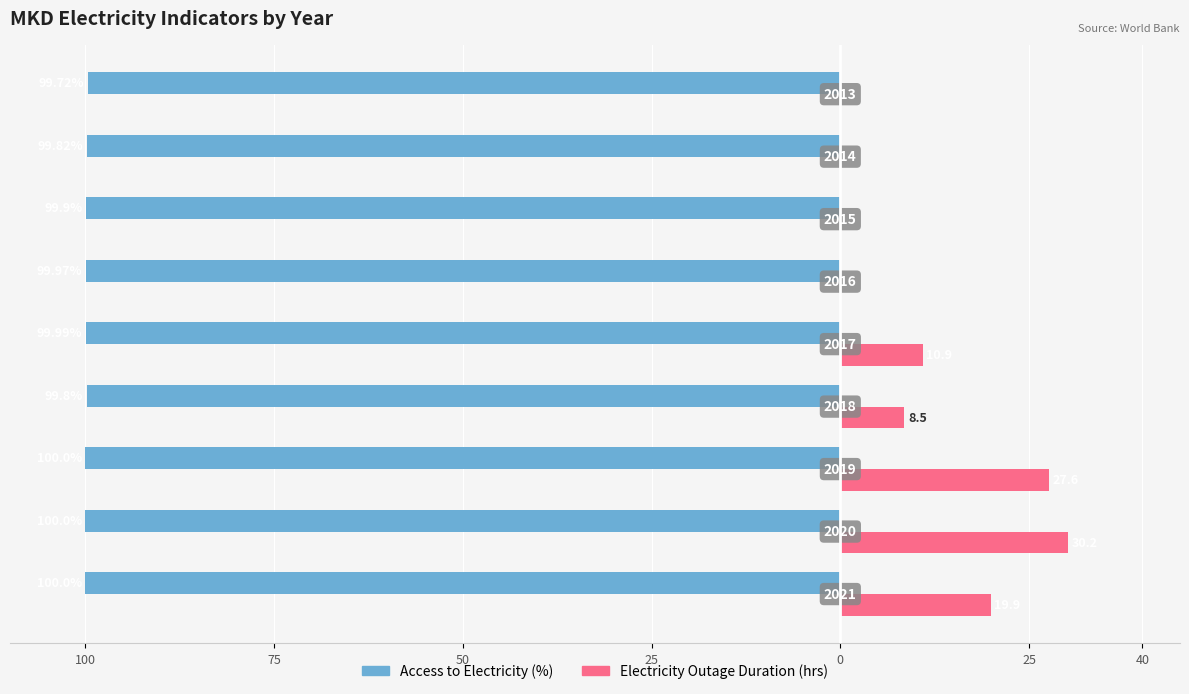

What are all the series names shown in the legend?

Access to Electricity (%), Electricity Outage Duration (hrs)